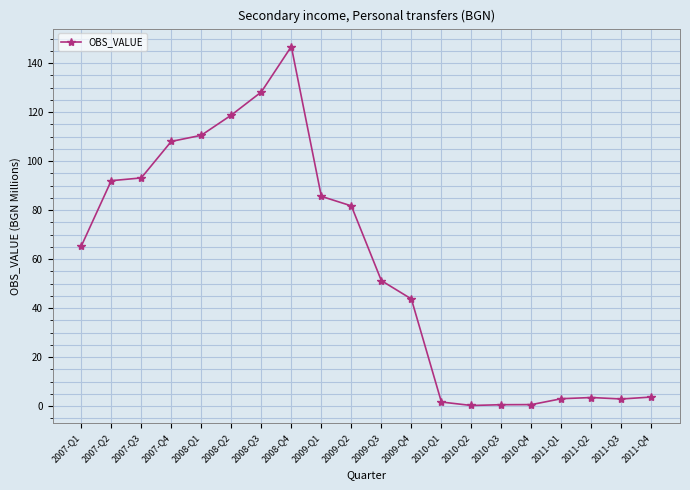

Approximately how many times larger is the value at 2009-Q3 compared to 2008-Q4?

0.3